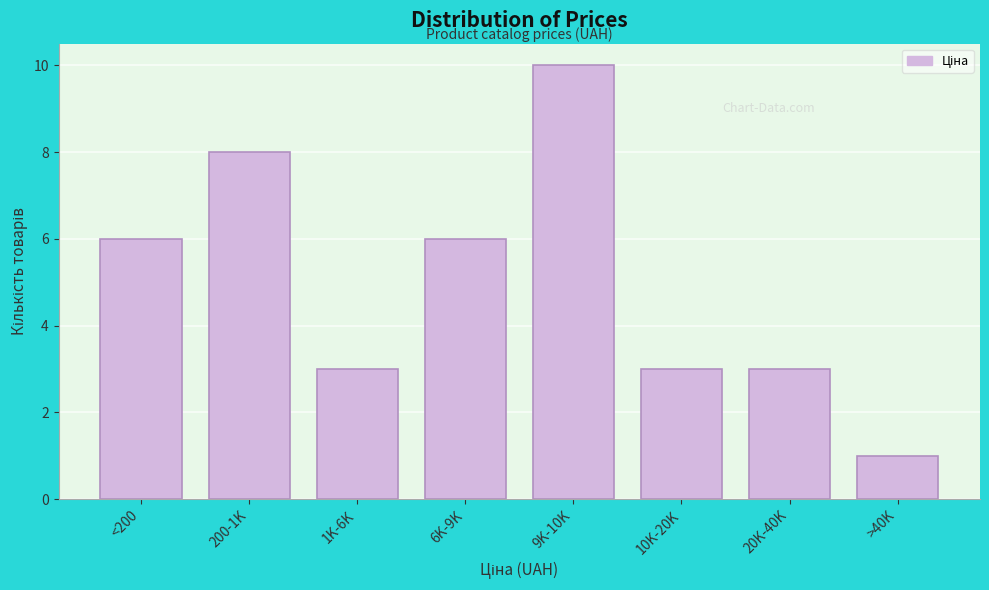

Reading left to right, extract all data points from this chart.

<200=6	200-1K=8	1K-6K=3	6K-9K=6	9K-10K=10	10K-20K=3	20K-40K=3	>40K=1